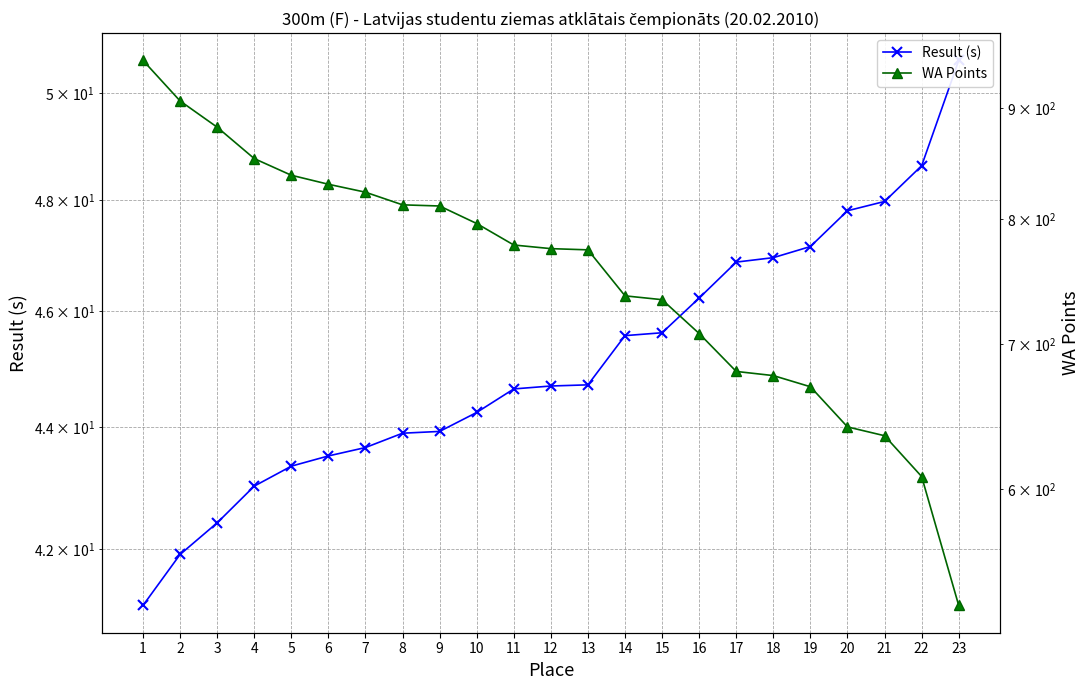

True or false: Result (s) and WA Points intersect in this chart.

False